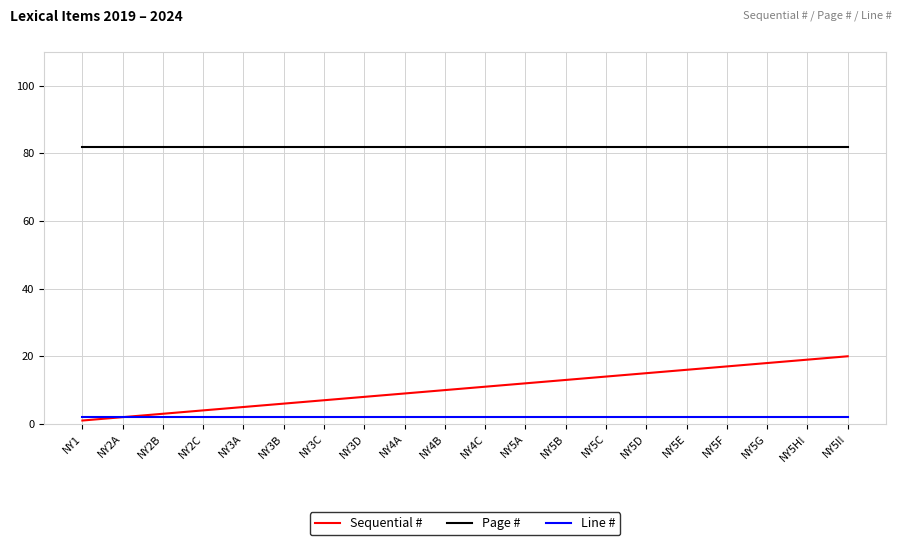

At NY2C, list the series in order from smallest to largest.

Line #, Sequential #, Page #